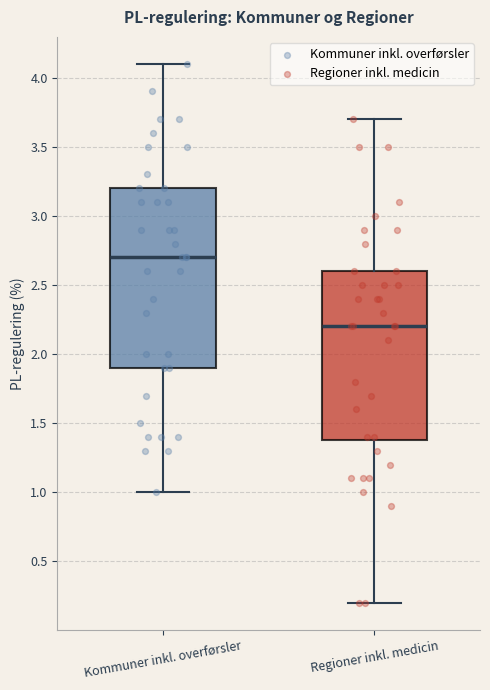

Which box is the tallest, from its lower edge to its upper edge?

Kommuner inkl. overførsler